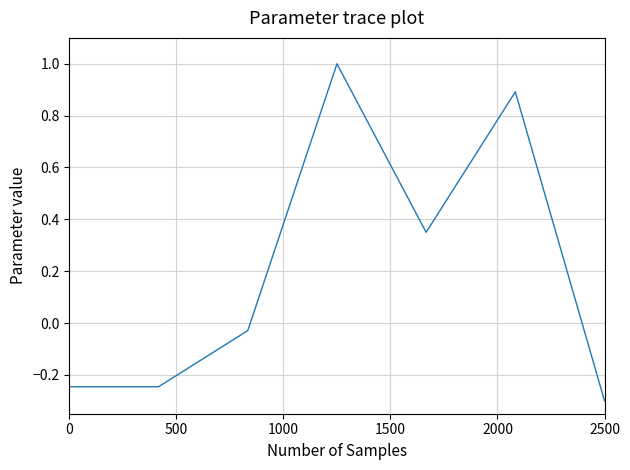

What is the maximum value shown in the chart?

1.0